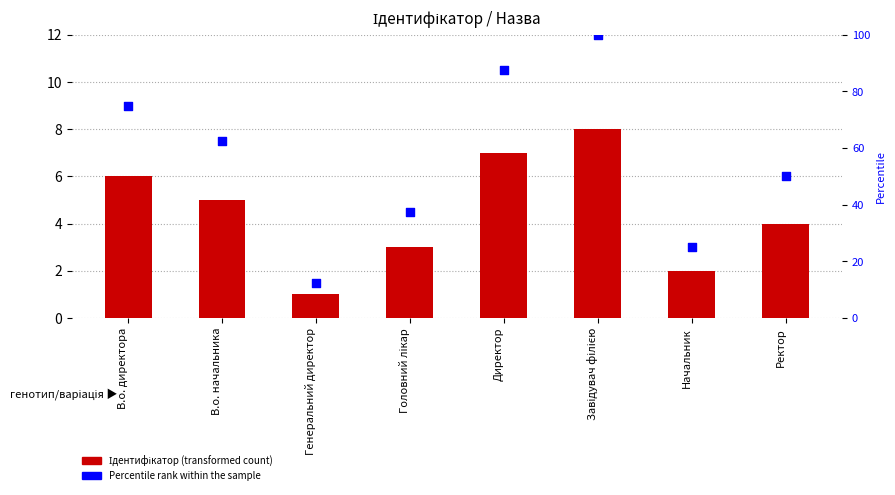

Which series contains the lowest Y value?

Ідентифікатор